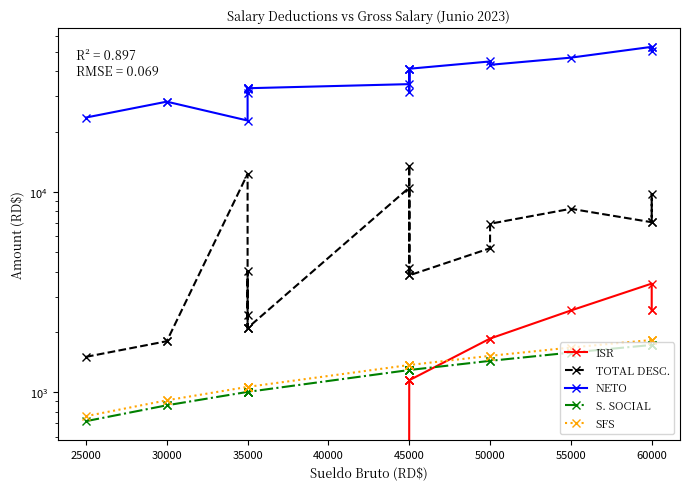

What is the difference between the maximum and minimum values in the TOTAL DESC. series?

12023.2